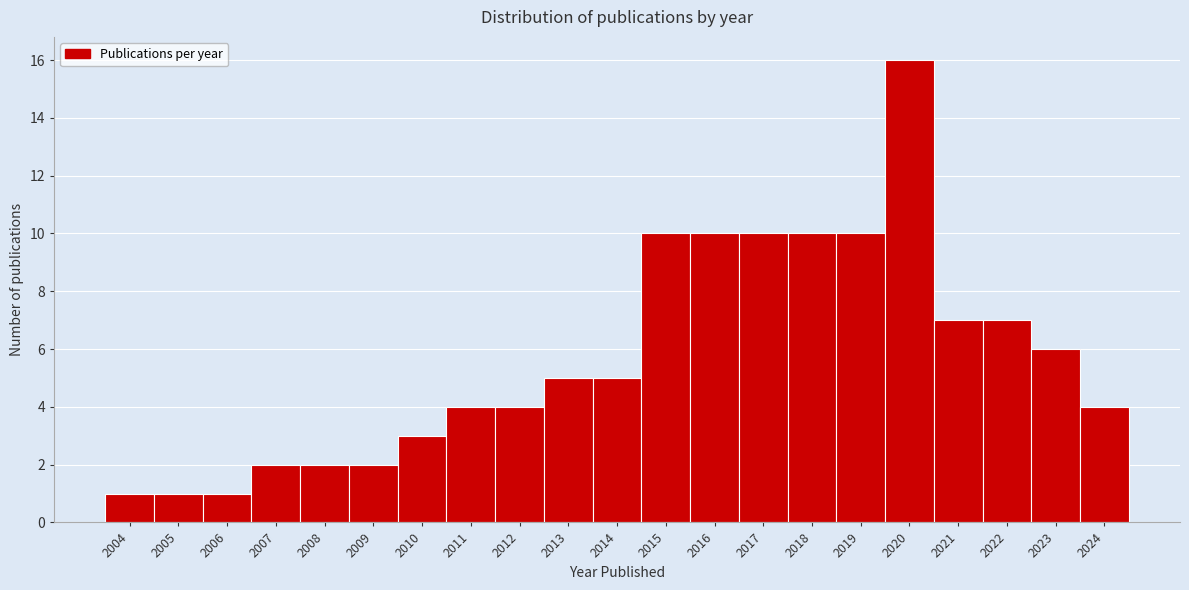

Reading left to right, transcribe all the data shown in this chart.

1	1	1	2	2	2	3	4	4	5	5	10	10	10	10	10	16	7	7	6	4